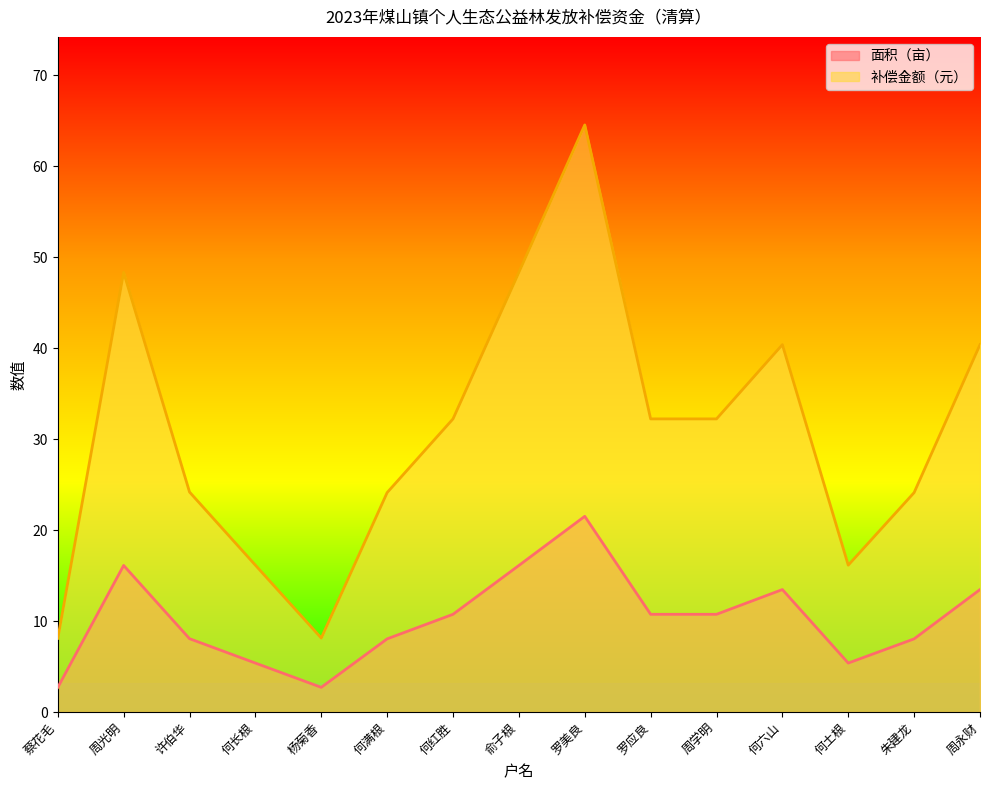

The 补偿金额（元） series shows 16.1 at 何土根. True or false?

True